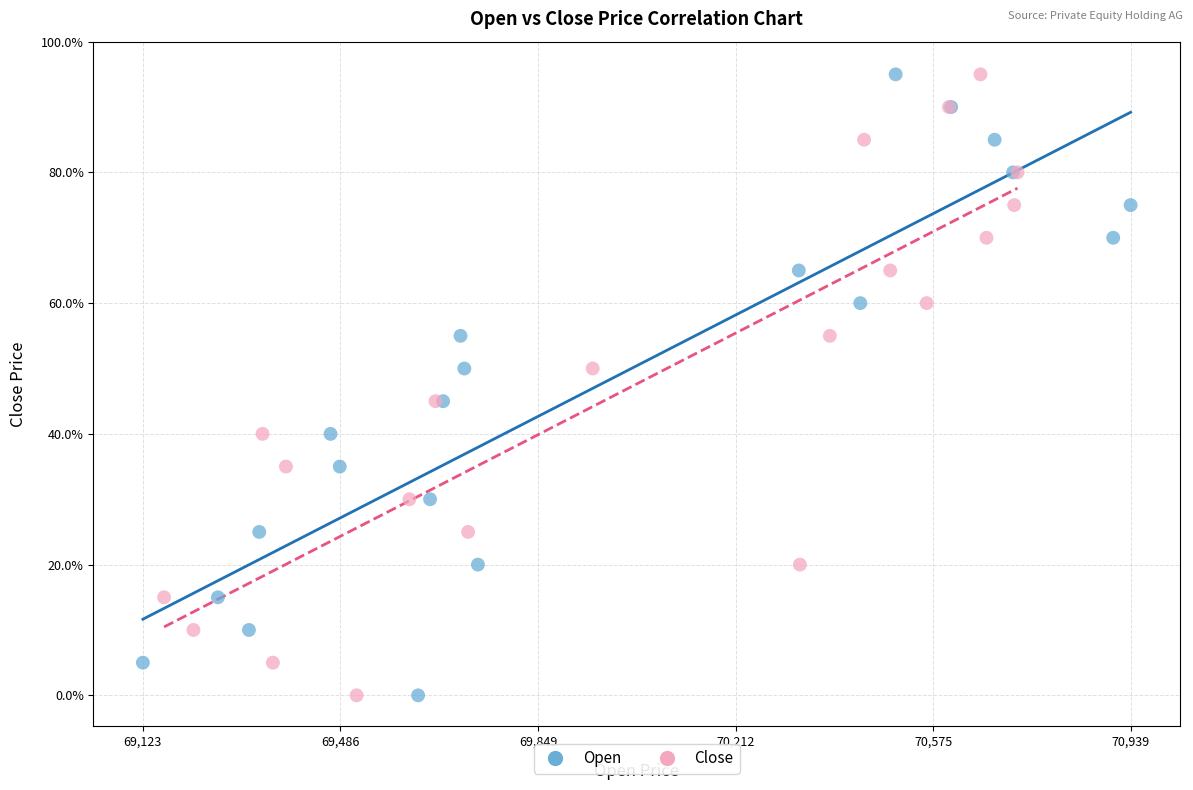

What are all the series names shown in the legend?

Open, Close